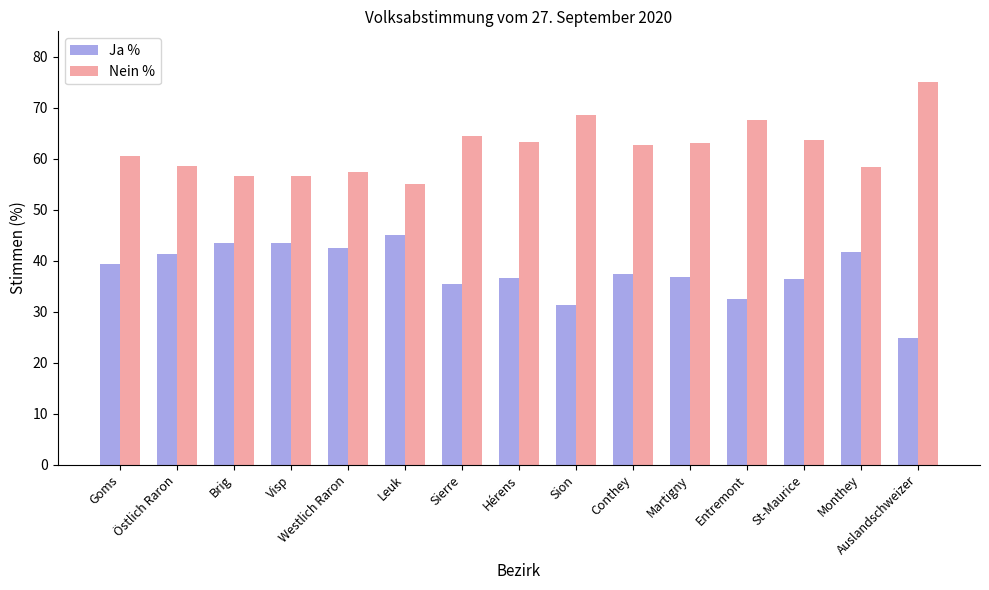

What position from the right is Sierre?

9